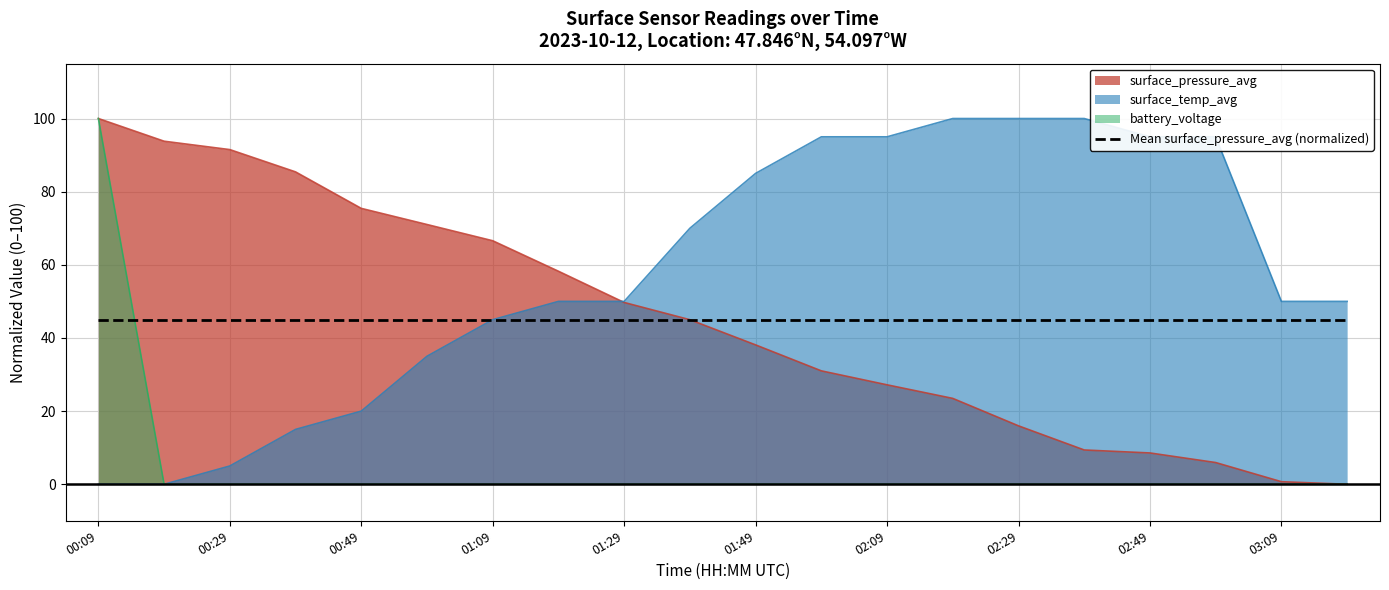

What are all the series names shown in the legend?

surface_pressure_avg, surface_temp_avg, battery_voltage